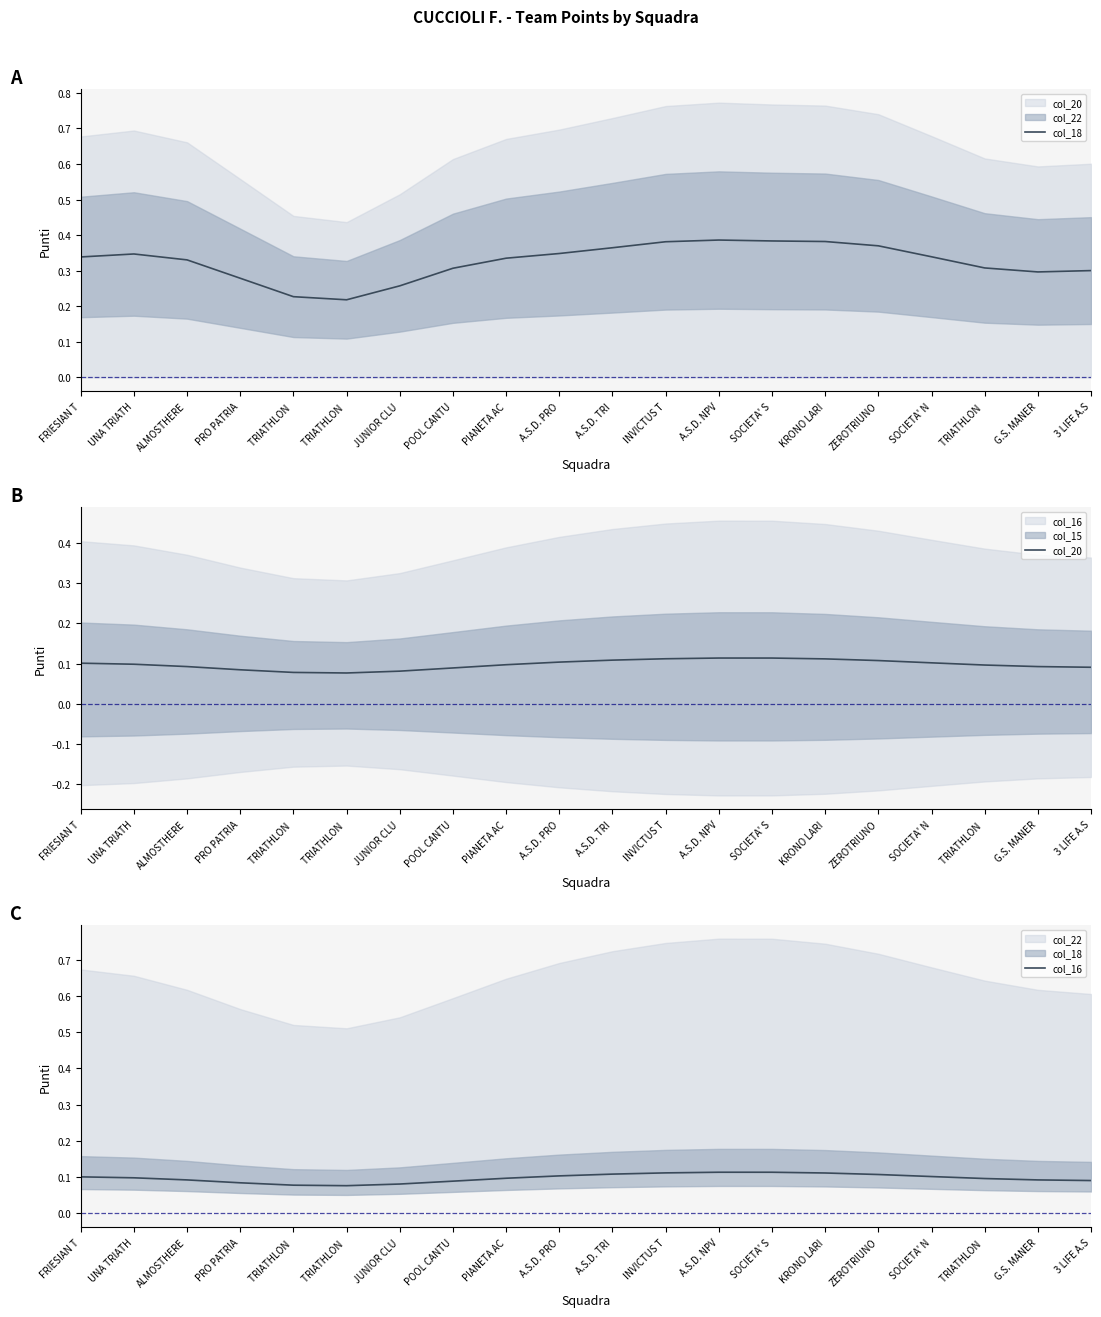

Which series has the largest range (max minus min)?

col_18